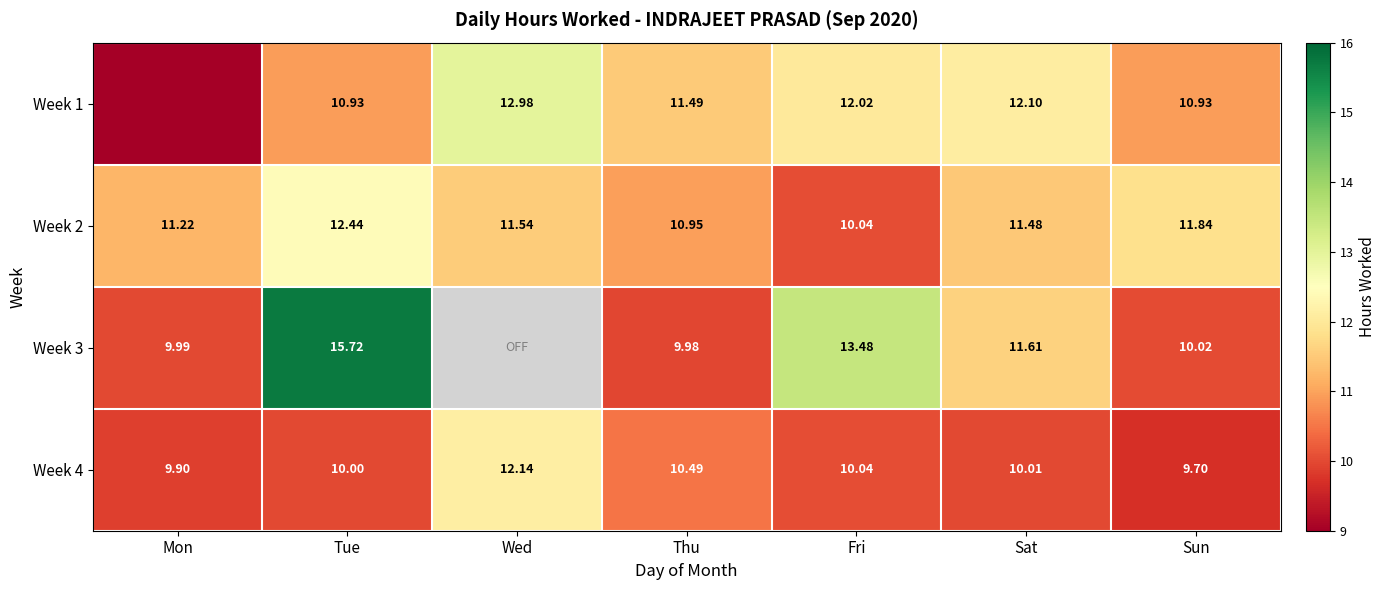

How many data points in Week 2 are less than 11?

2